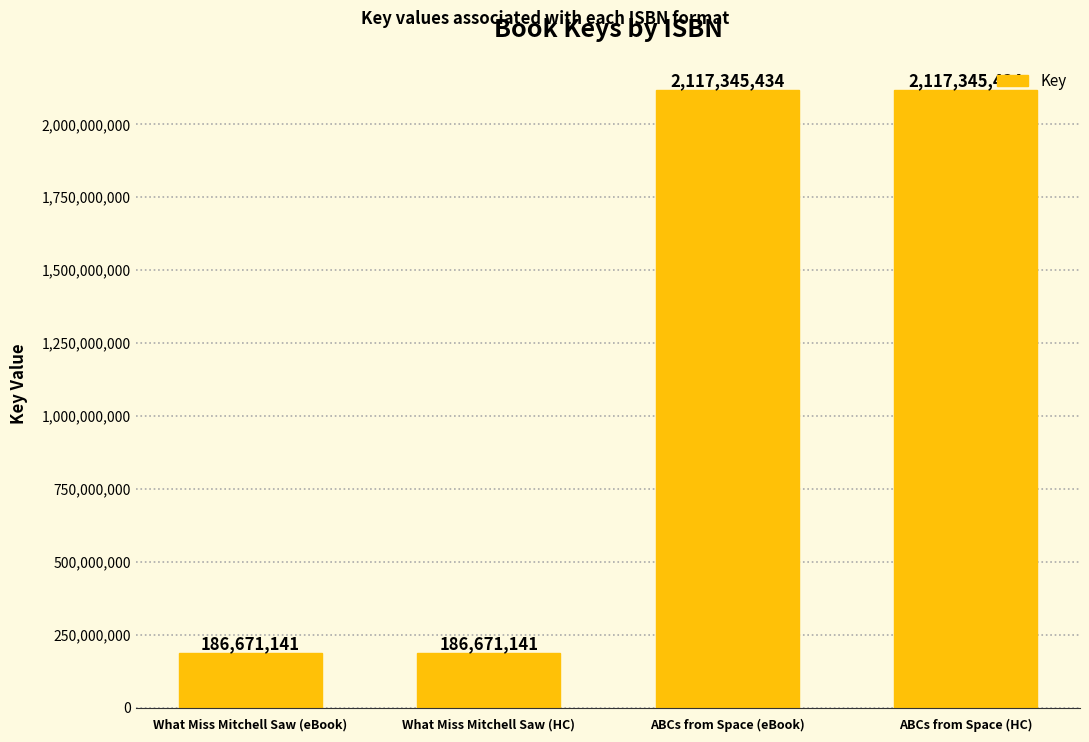

The value at ABCs from Space (HC) is 1366996736. True or false?

False